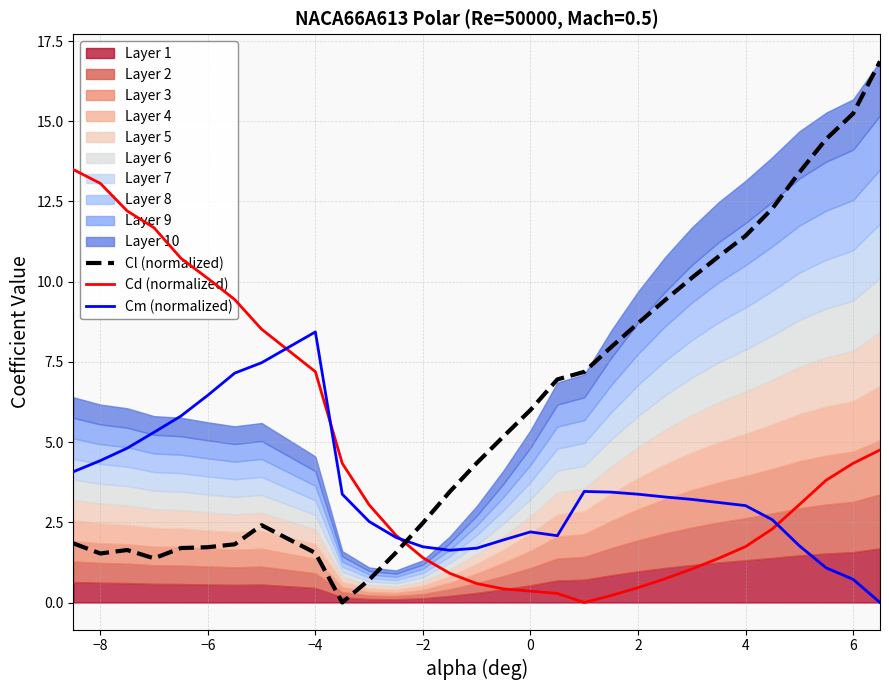

Which series has the largest total across all categories?

Cl (normalized)